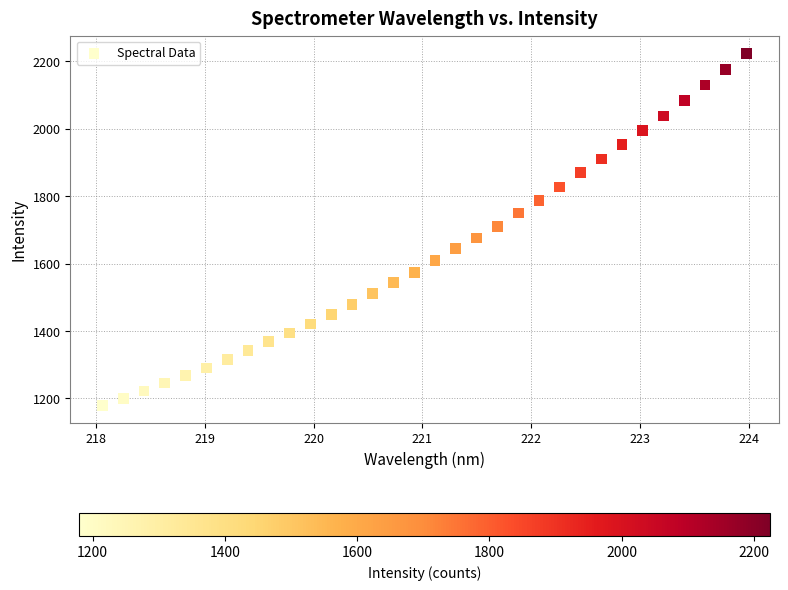

What is the range of X values (max minus min)?

5.9